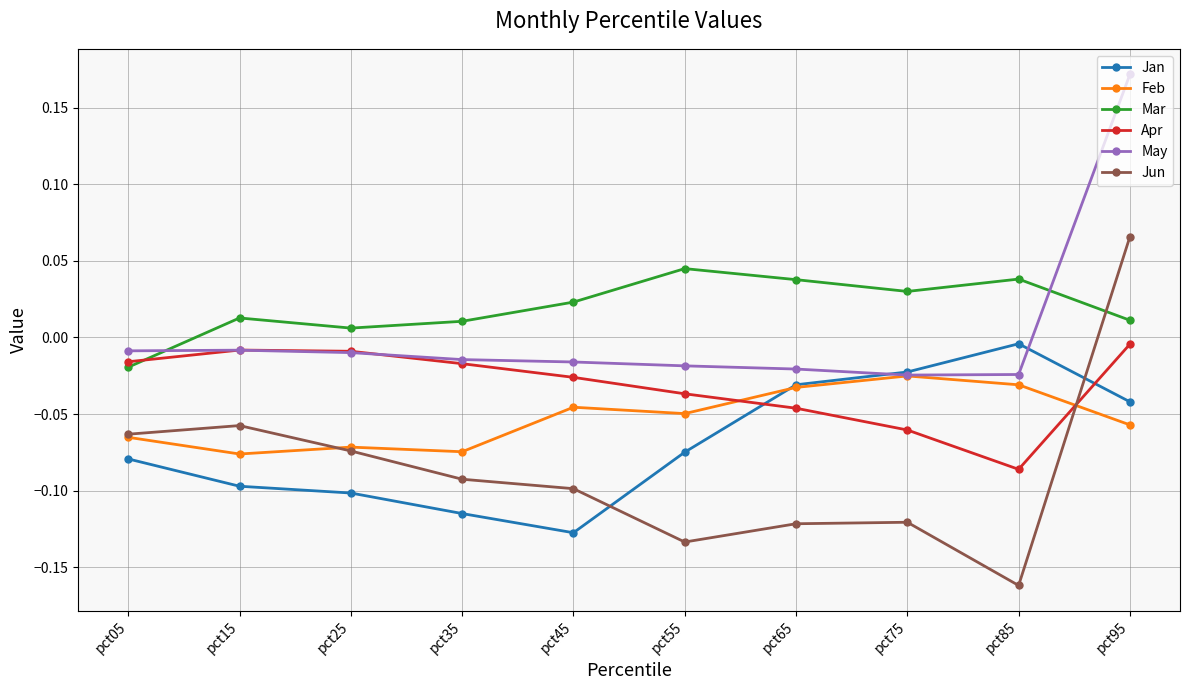

How many values in May are below zero?

9